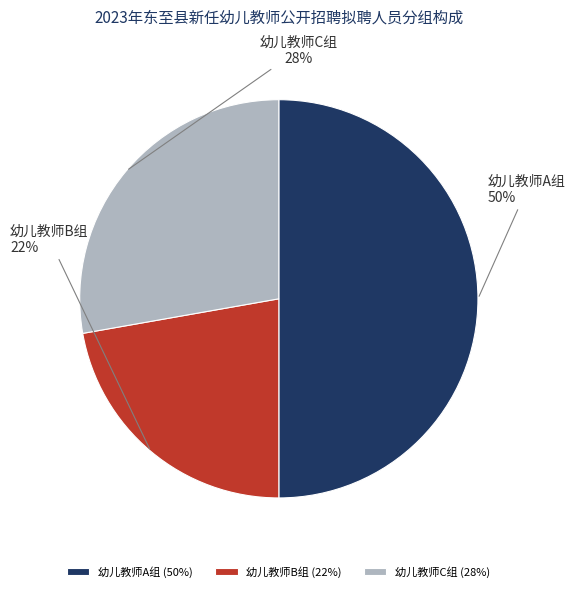

Count the number of slices in the pie.

3